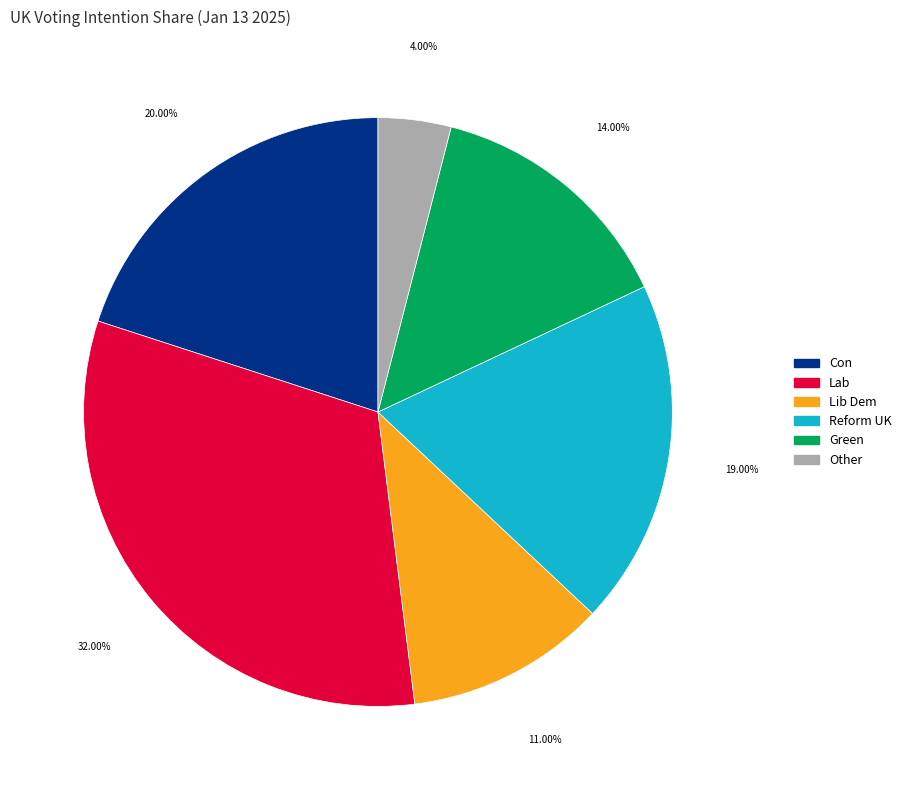

Combined, what portion of the pie is Other and Lib Dem?

15.0%